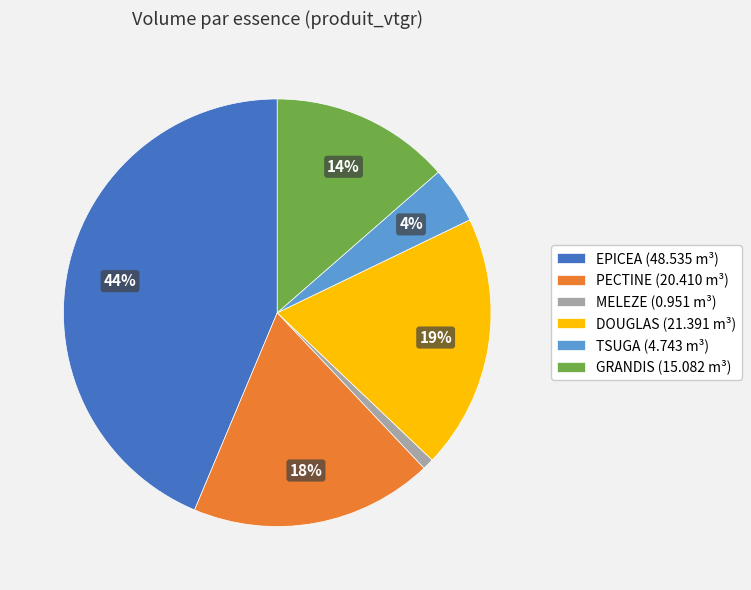

Is the sum of TSUGA and MELEZE greater than half?

No